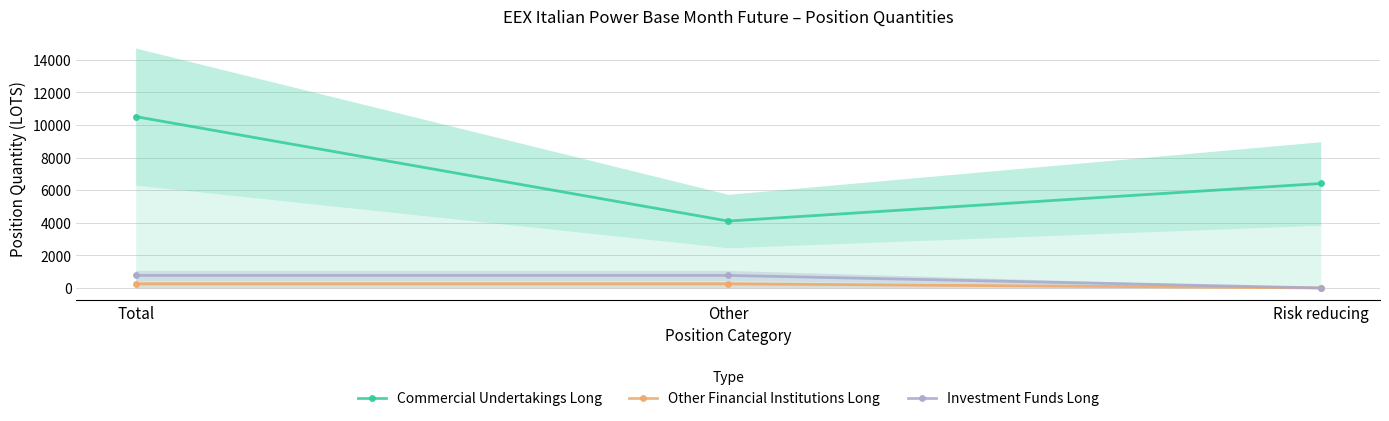

What is the maximum value shown in the chart?

10510.2